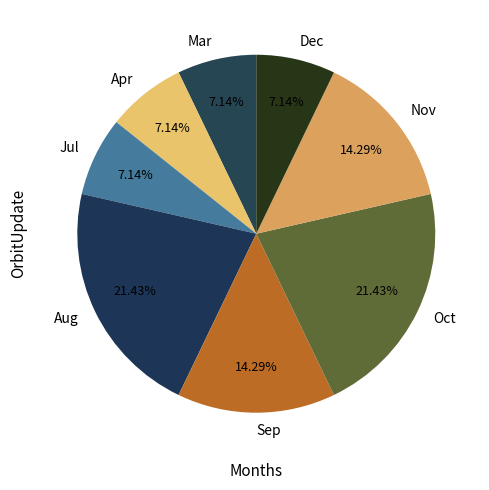

How many slices are in this pie chart?

8